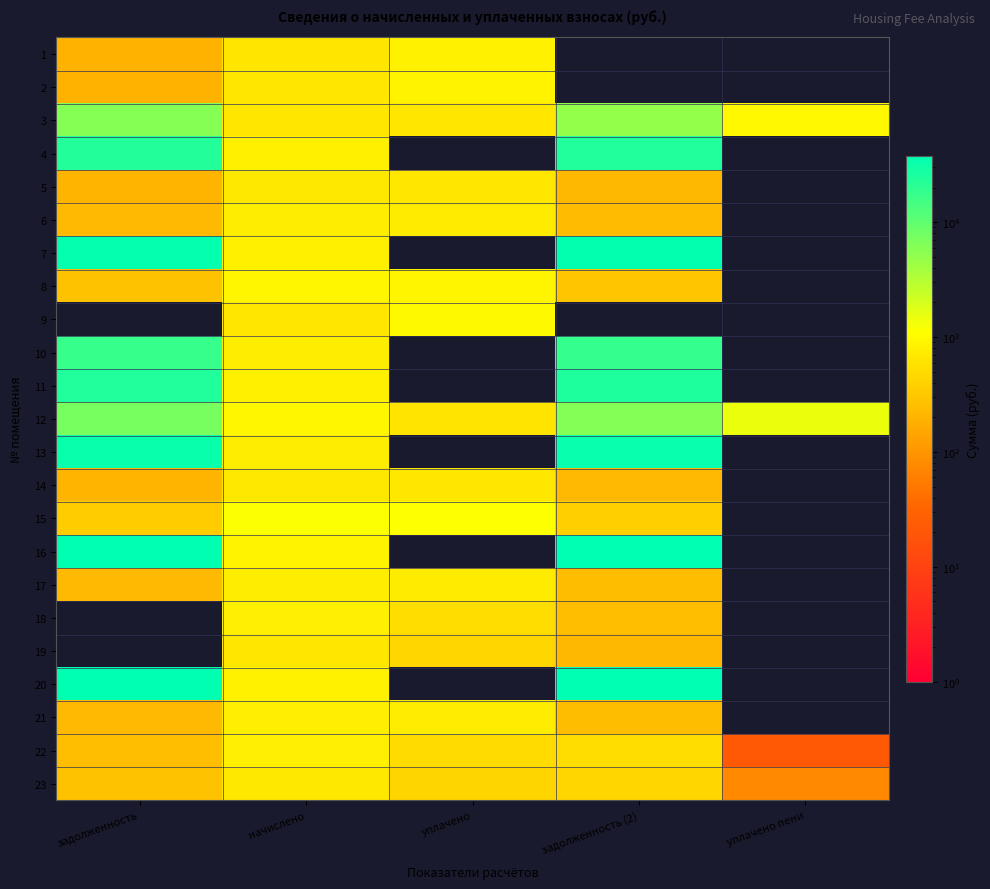

How many data points does each series have?

5